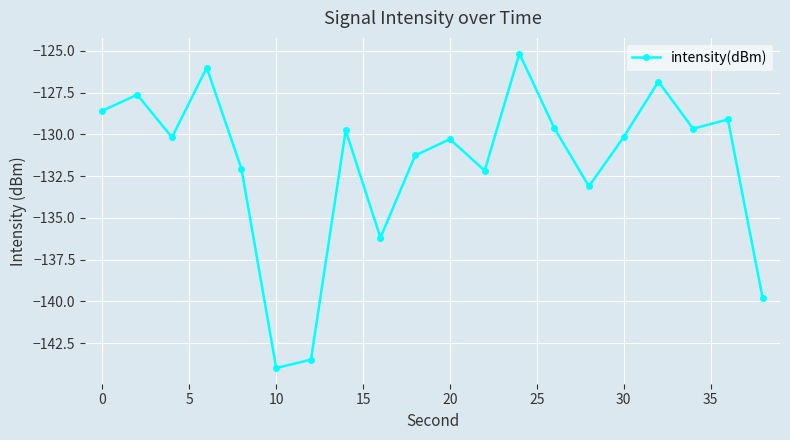

What is the minimum value shown in the chart?

-144.0